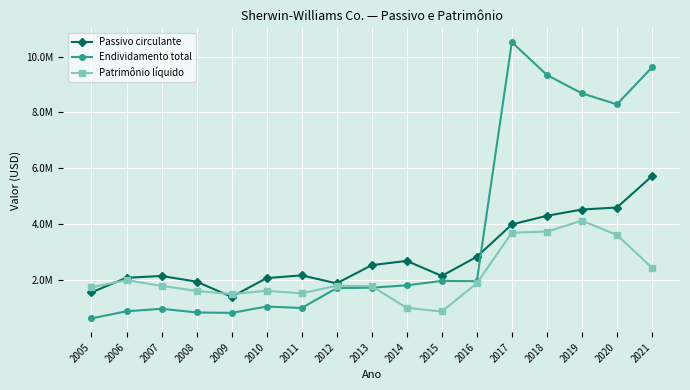

Rank the series by their average value, from highest to lowest.

Endividamento total, Passivo circulante, Patrimônio líquido